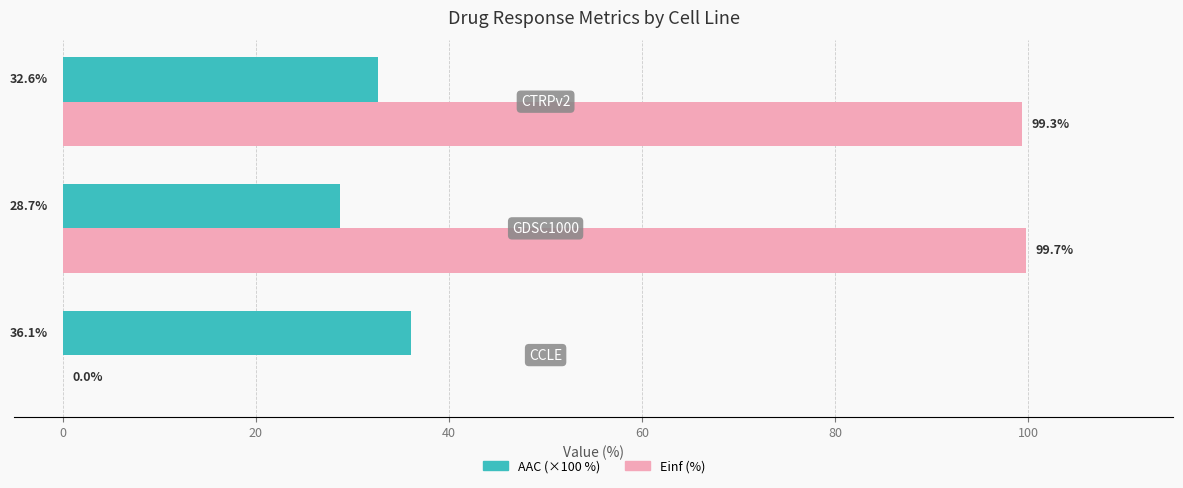

Which series has the largest total across all categories?

Einf (%)